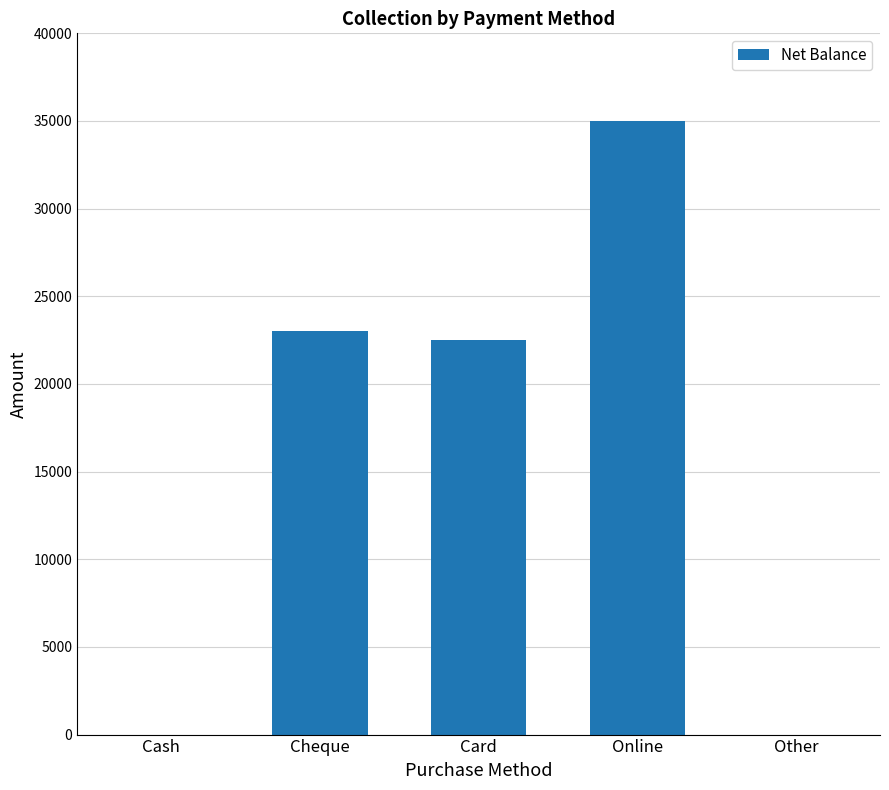

Between Cheque and Card, which is larger?

Cheque